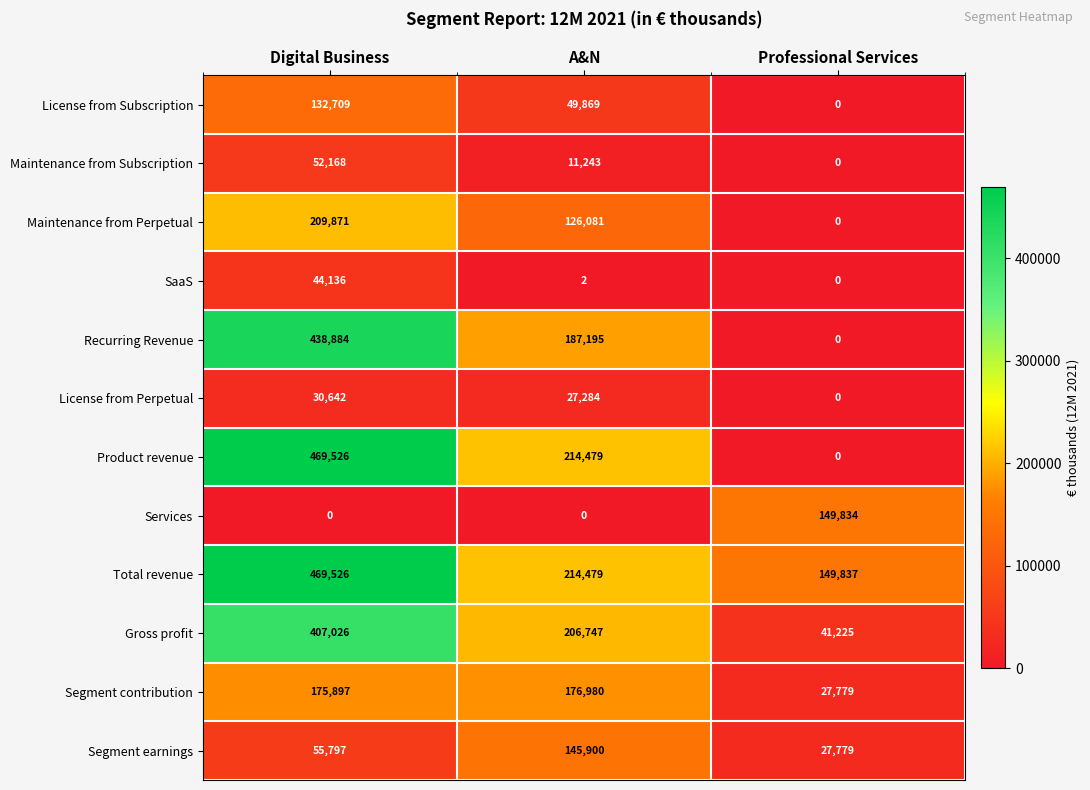

What is the maximum value shown in the chart?

469526